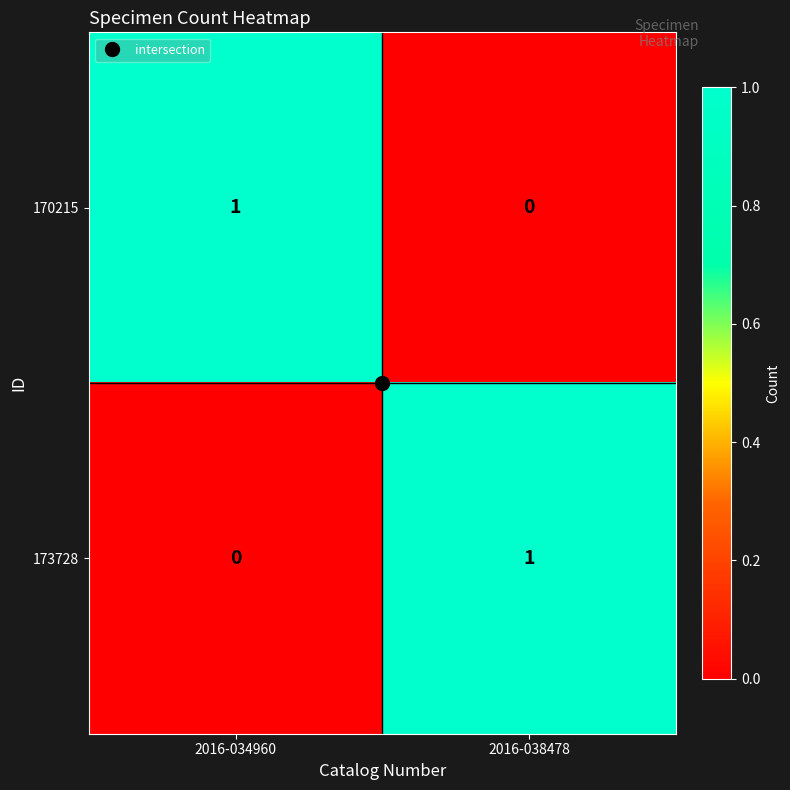

The 173728 series shows 1 at 2016-034960. True or false?

False